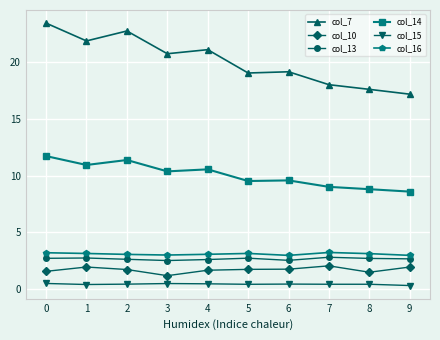

Is the value of col_13 at 1 greater than the value of col_7 at 2?

No